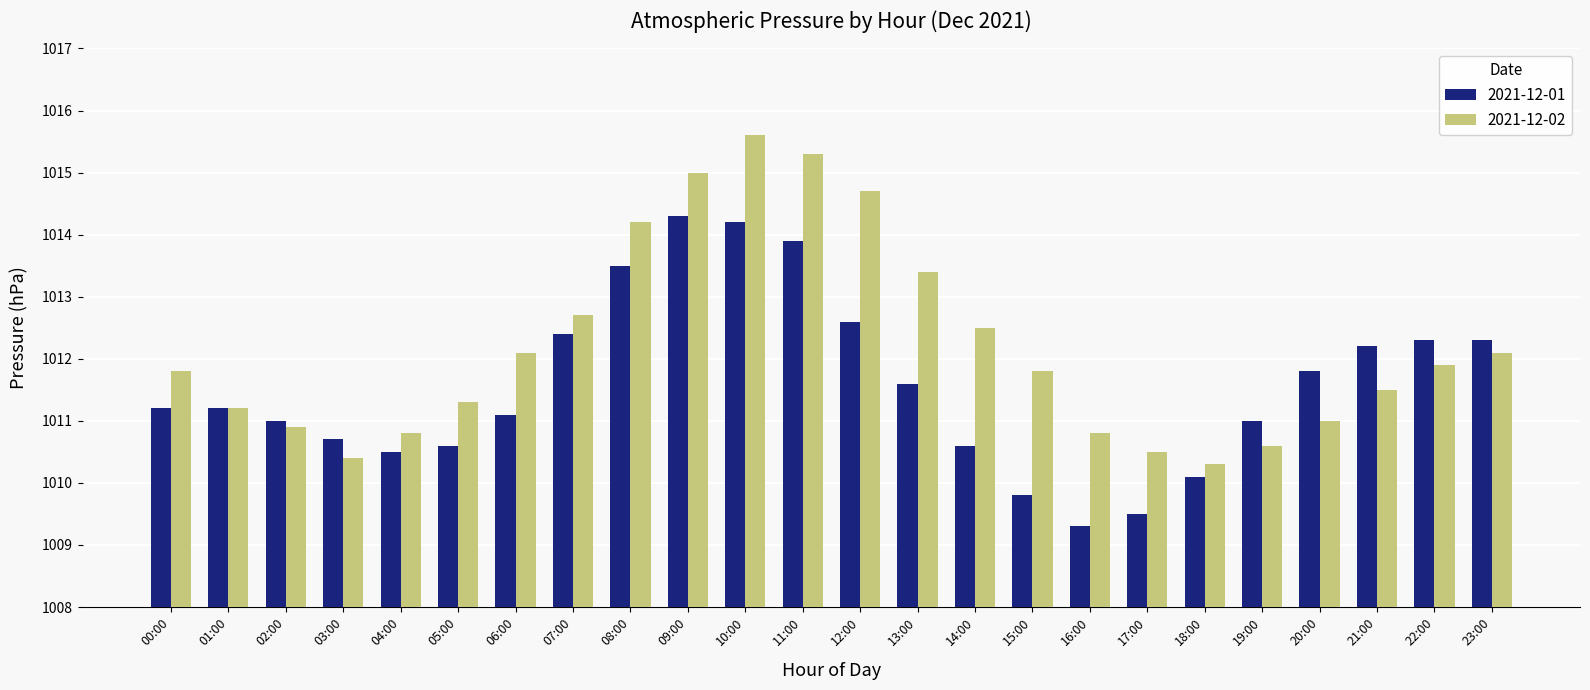

What is the difference between the second highest and second lowest values in the 2021-12-01 series?

4.7